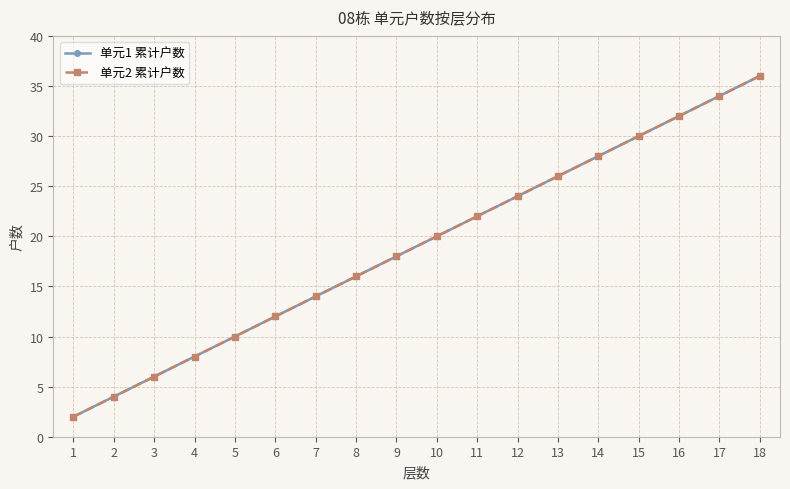

What is the difference between the maximum and minimum values in the 单元1 累计户数 series?

34